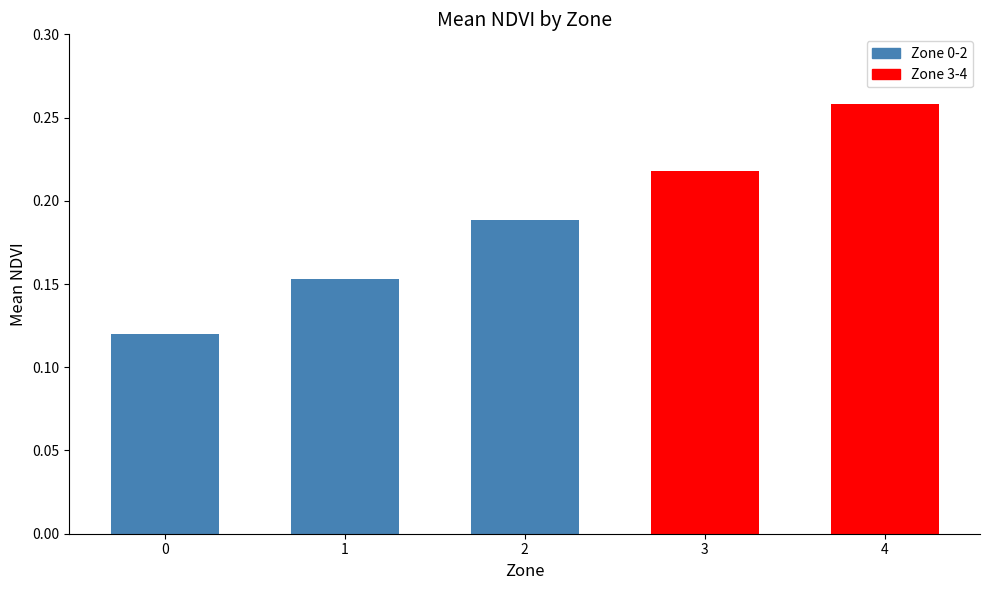

What is the sum of the values at 2 and 3?

0.4